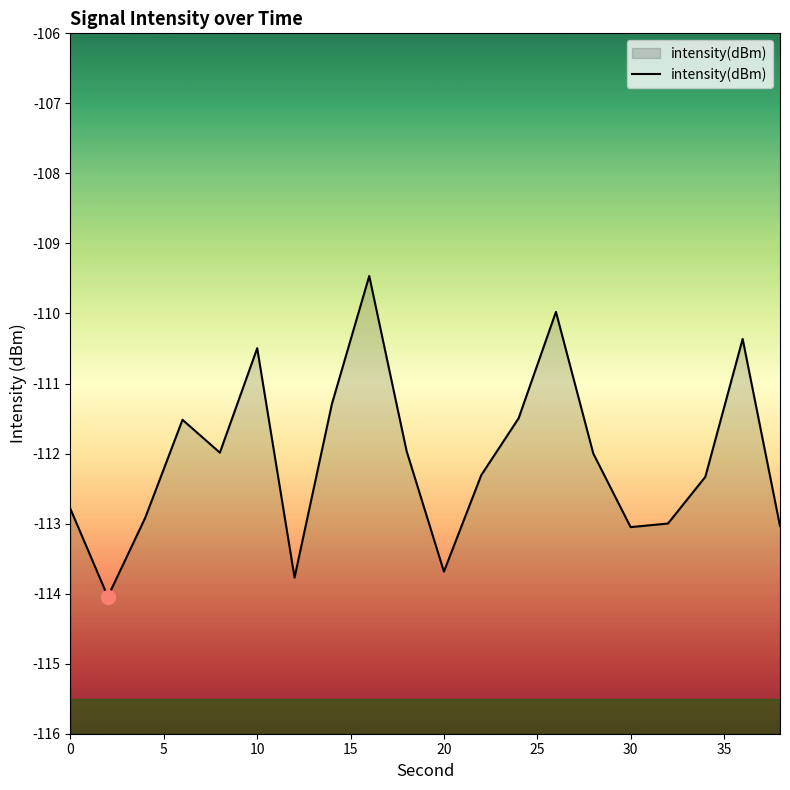

What is the smallest value displayed?

-114.0